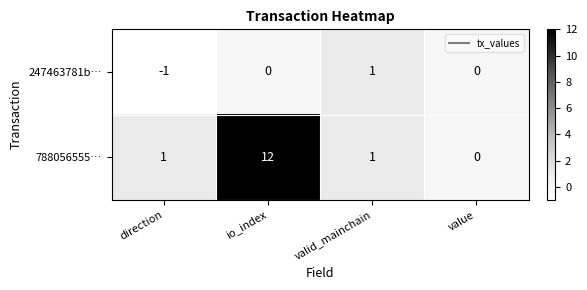

Which series has the largest range (max minus min)?

788056555…